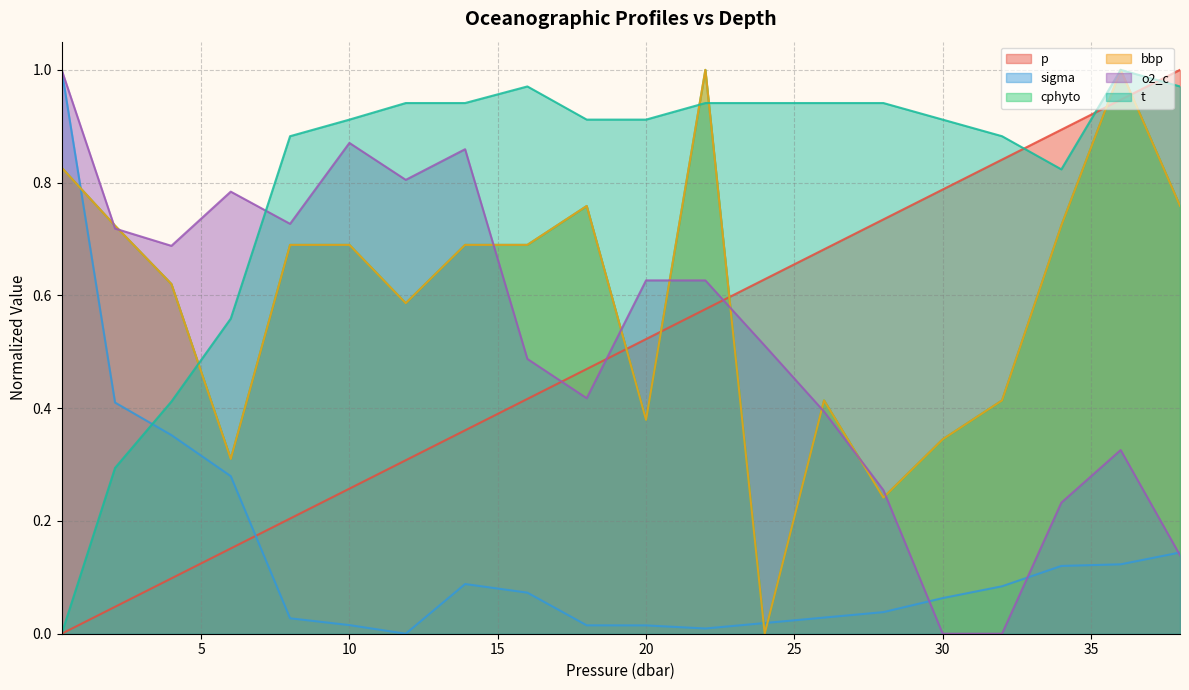

Which series has the largest range (max minus min)?

p